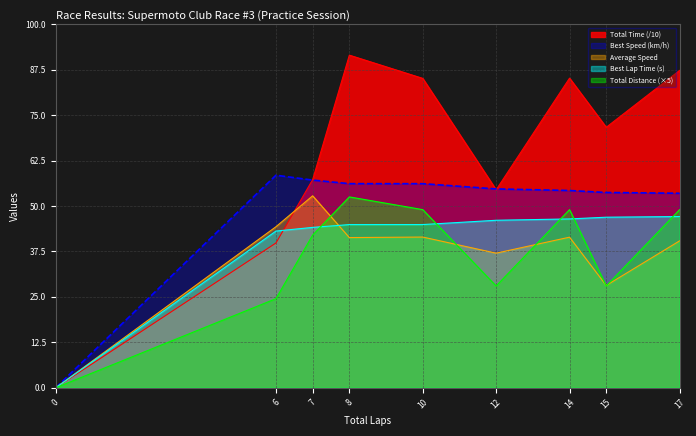

Is the value of Total Time at 8 greater than the value of Average Speed at 6?

Yes